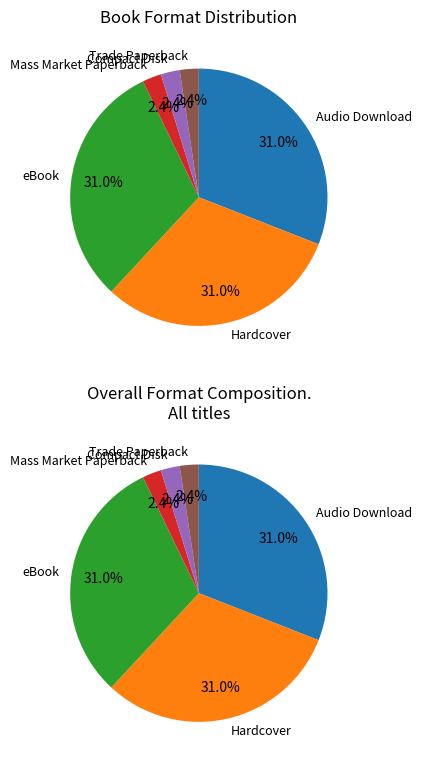

The Mass Market Paperback slice represents 2% of the pie. True or false?

True